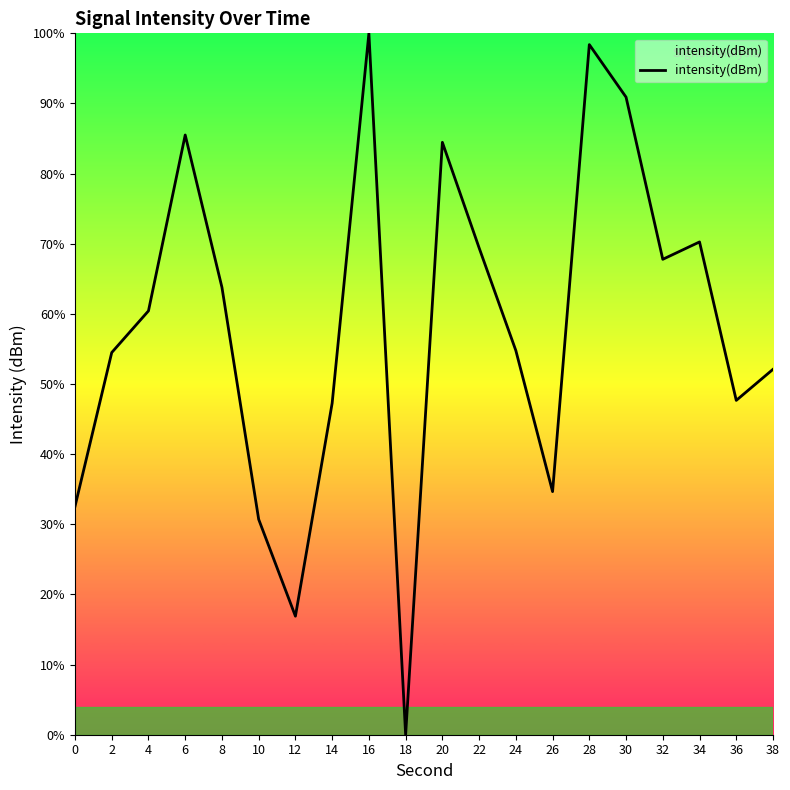

Which has a higher value, 16 or 38?

16